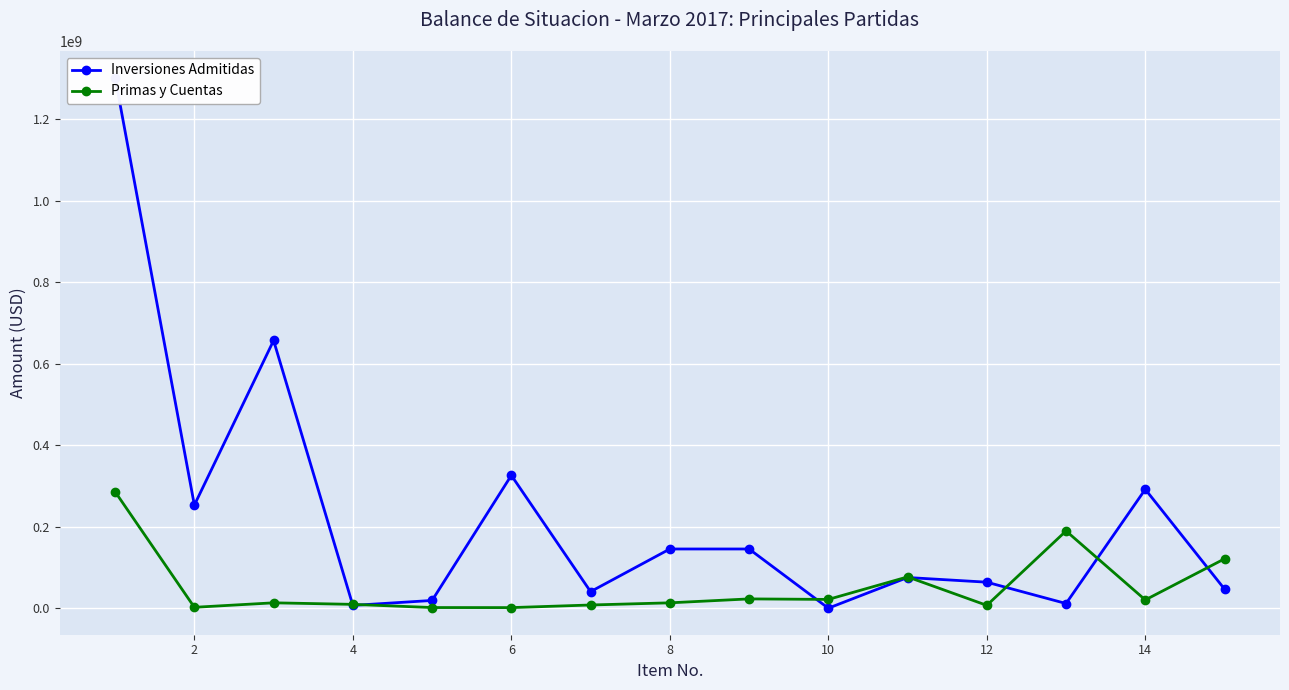

How many times do Inversiones Admitidas and Primas y Cuentas cross each other?

7